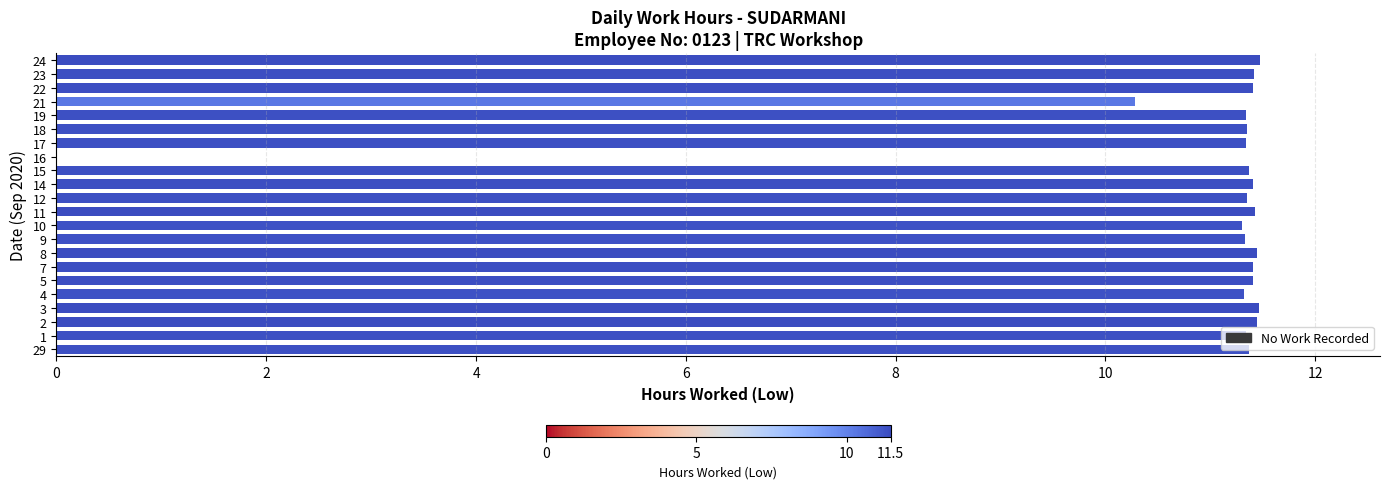

What is the change in value from 7 to 16?

-11.4